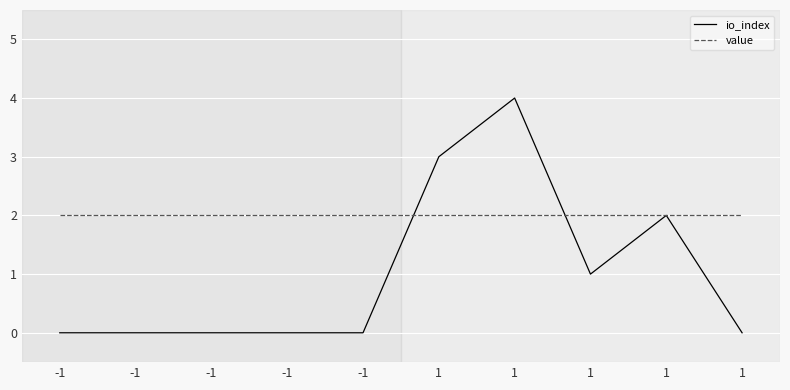

What are all the series names shown in the legend?

io_index, value